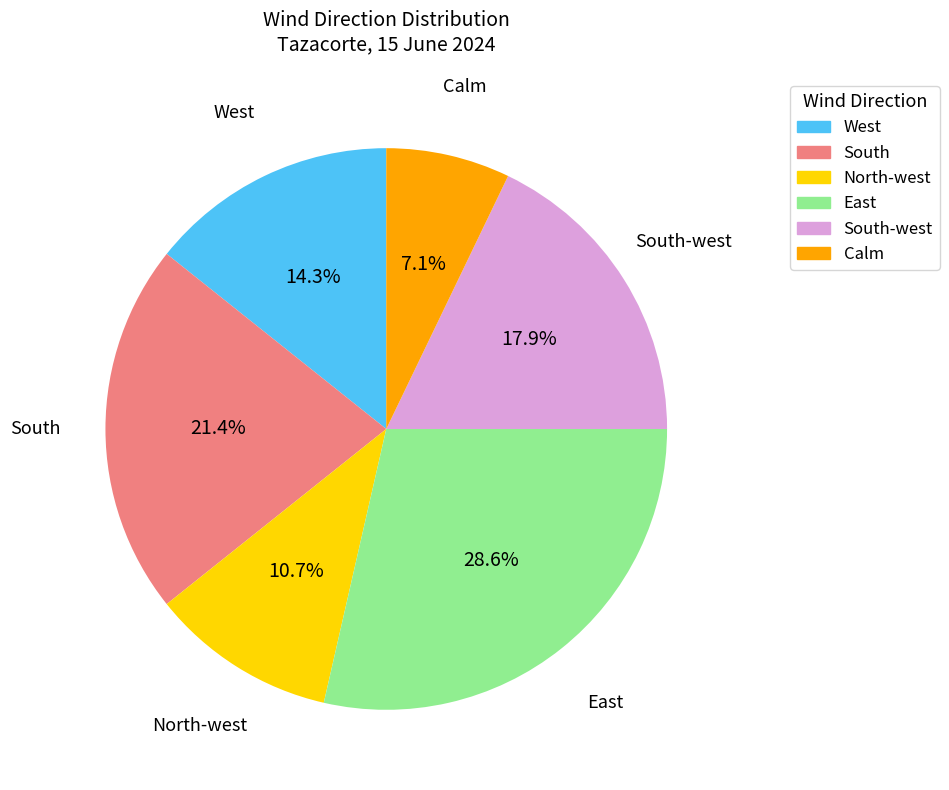

Does any single category account for the majority?

No